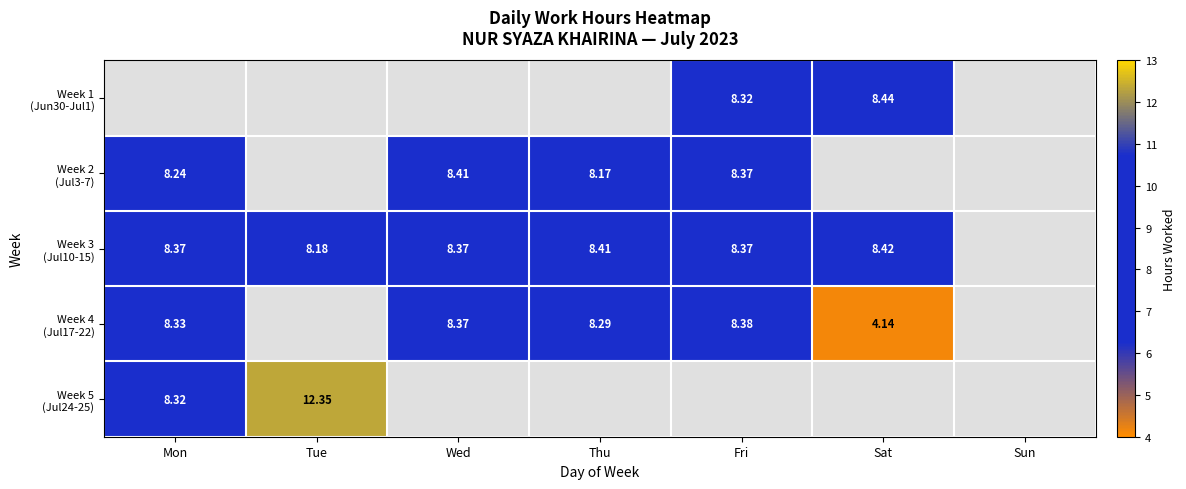

Between Tue and Sat, which is larger?

Sat